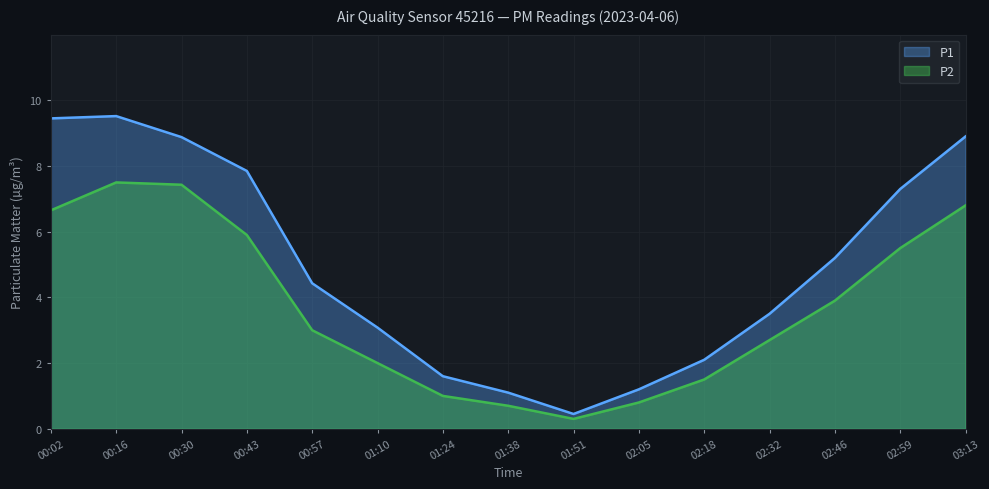

Reading left to right, extract all data points from this chart.

P1: 9.4	9.5	8.9	7.8	4.4	3.1	1.6	1.1	0.5	1.2	2.1	3.5	5.2	7.3	8.9
P2: 6.7	7.5	7.4	5.9	3.0	2.0	1.0	0.7	0.3	0.8	1.5	2.7	3.9	5.5	6.8